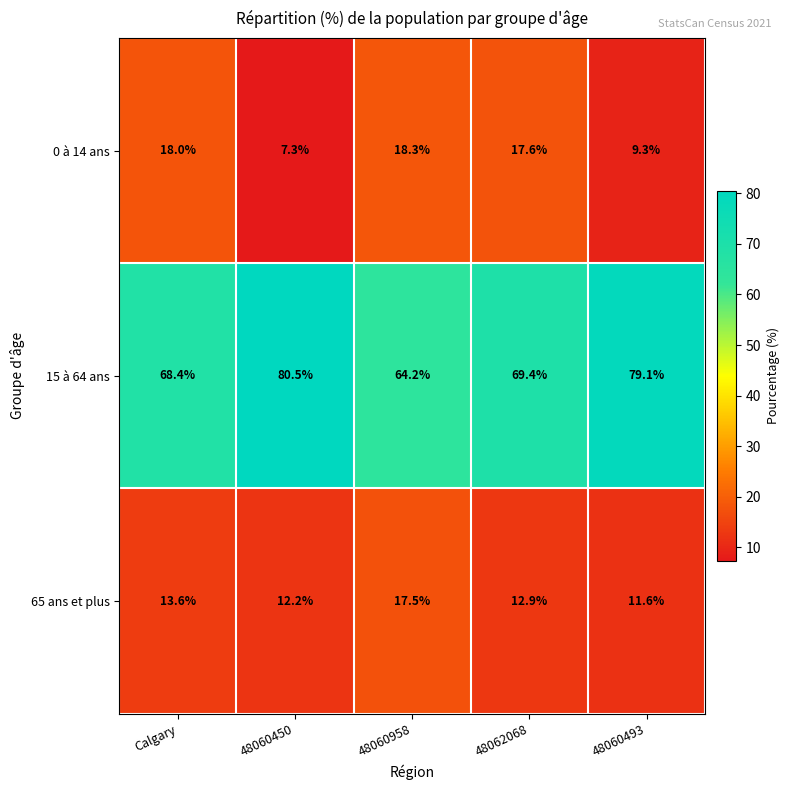

True or false: 65 ans et plus has a value of 12.9 at 48062068.

True